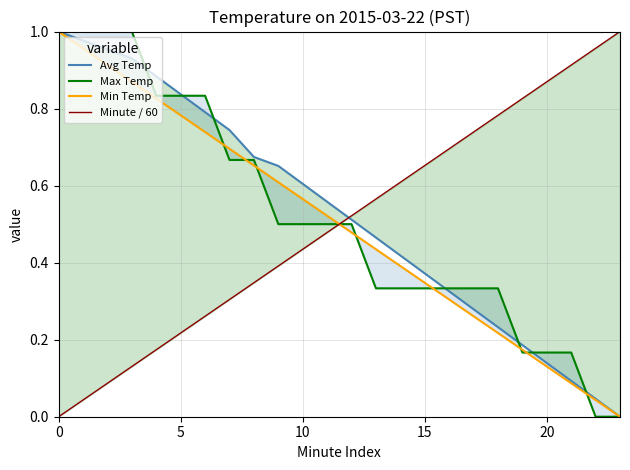

Between which two adjacent categories do Minute / 60 and Min Temp first intersect?

11 and 12